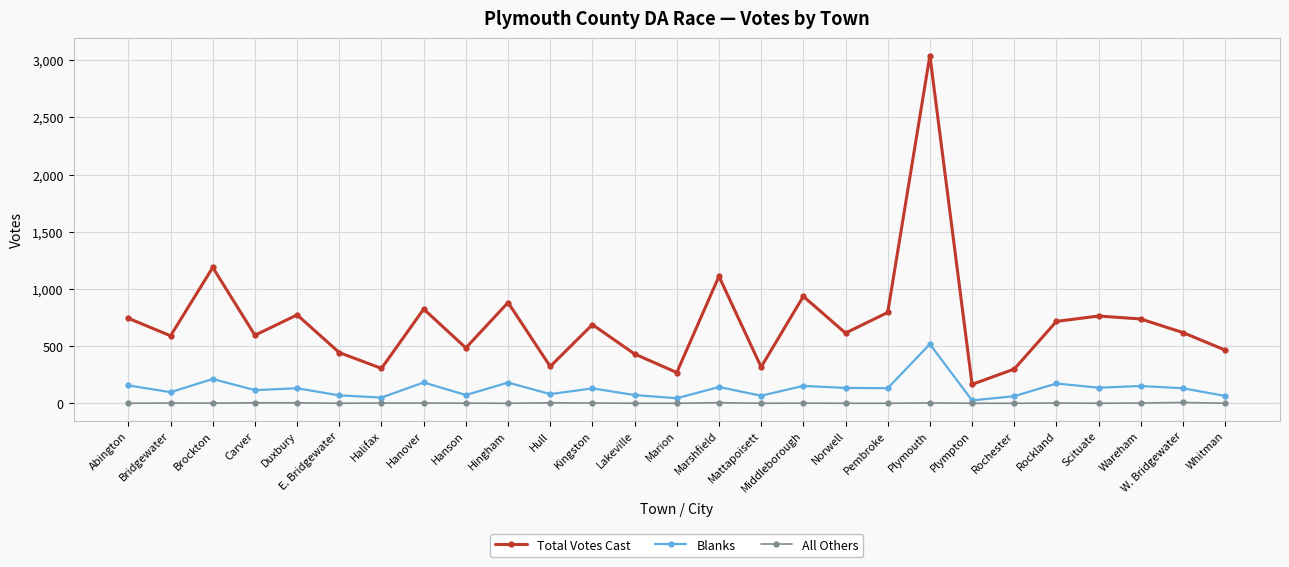

What is the sum of the All Others values at Carver and Plymouth?

7